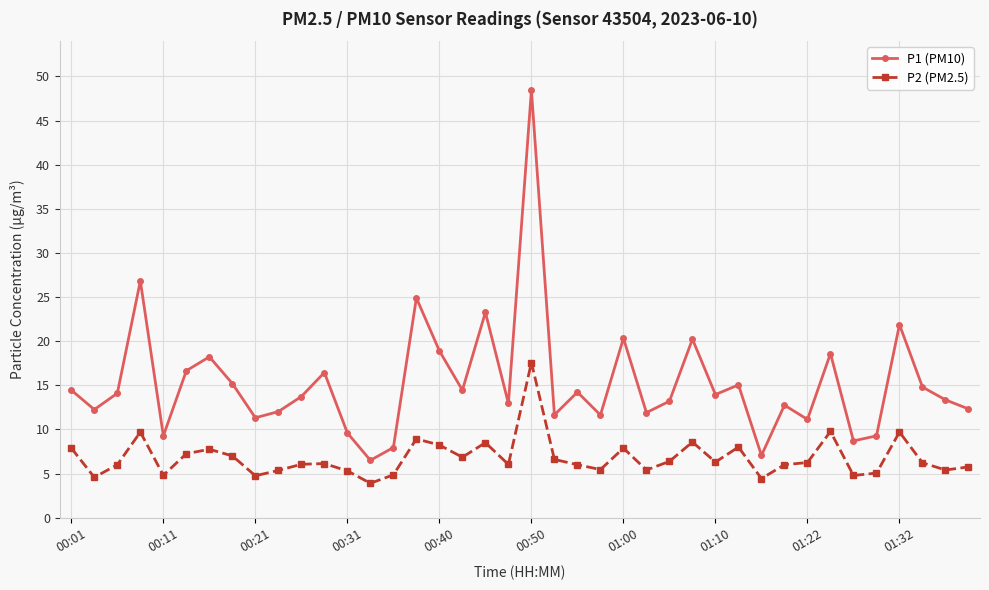

Which series has the largest total across all categories?

P1 (PM10)